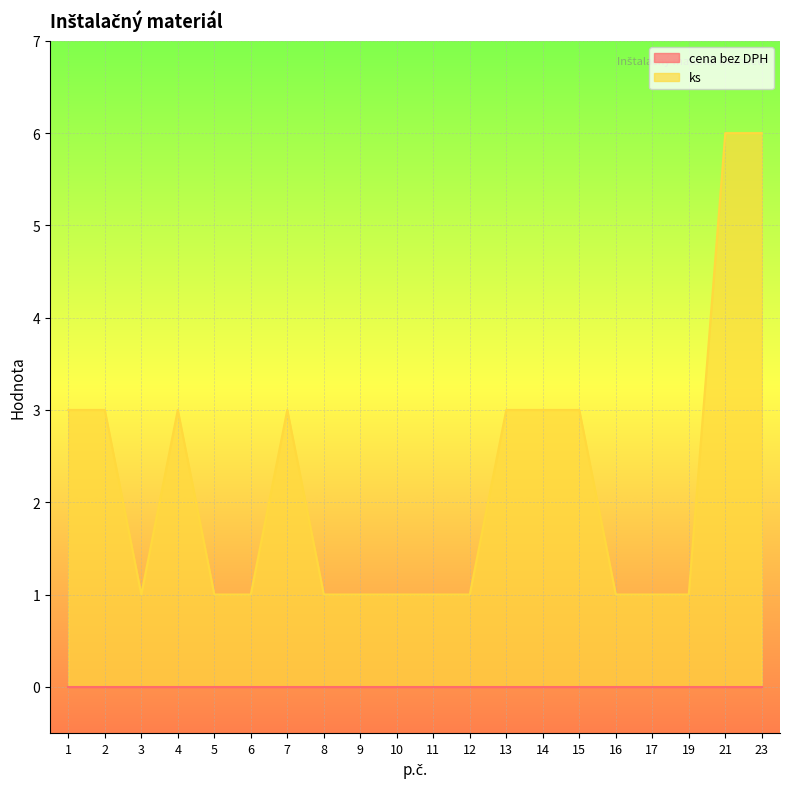

Rank the categories by value from lowest to highest.

3, 5, 6, 8, 9, 10, 11, 12, 16, 17, 19, 1, 2, 4, 7, 13, 14, 15, 21, 23